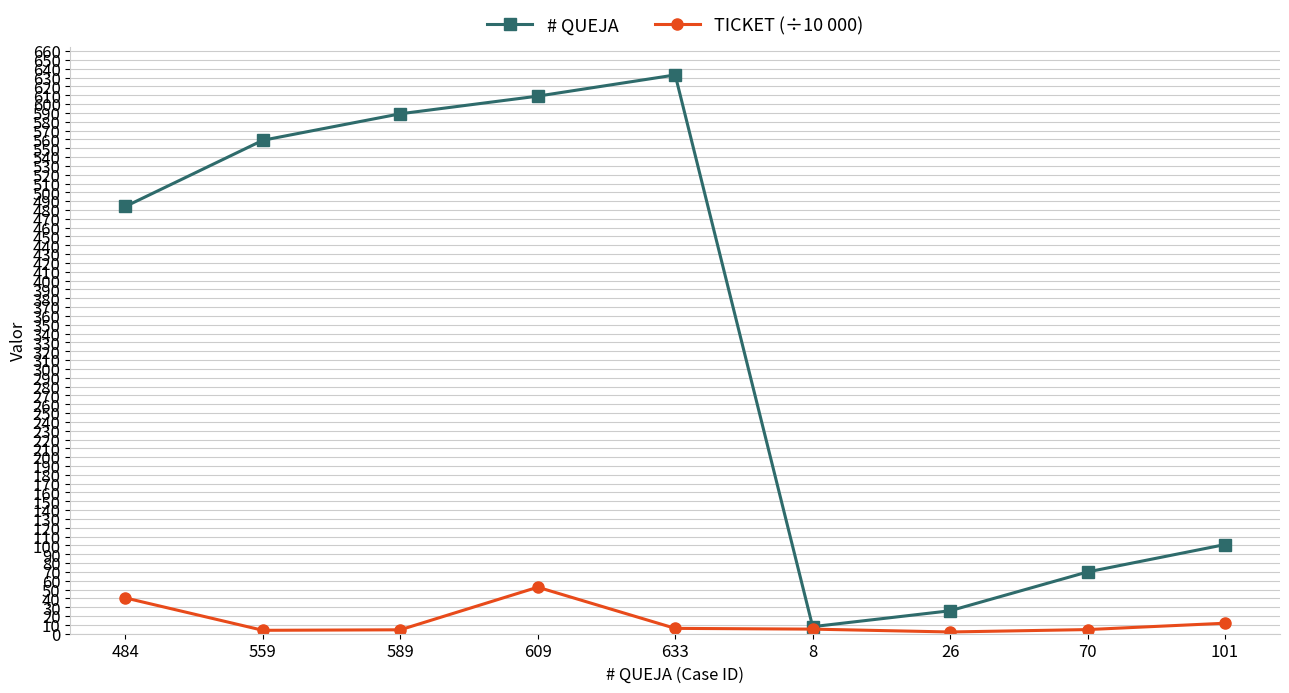

At which label is # QUEJA closest to 320?

484